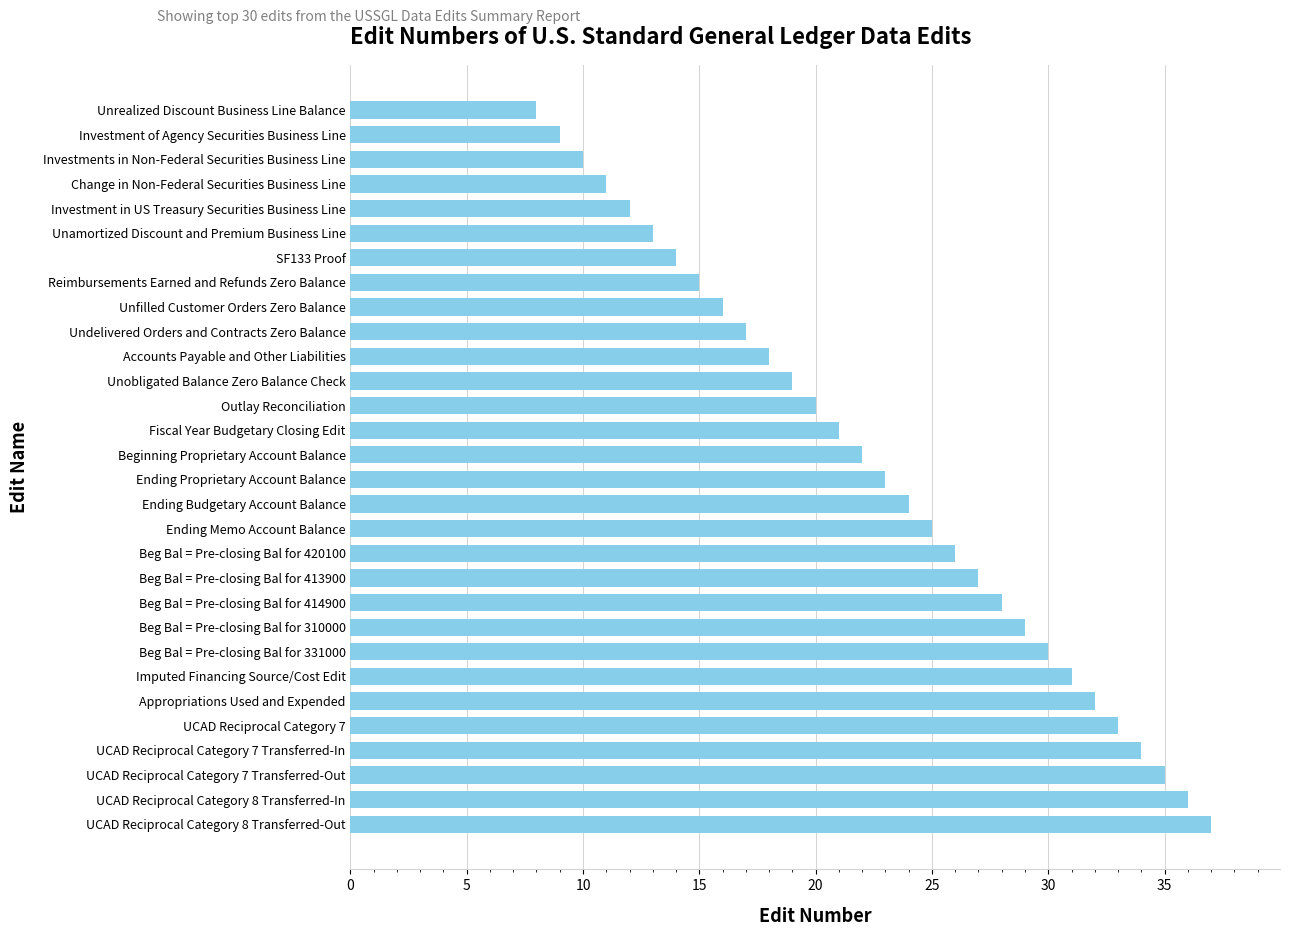

Which category has the highest value across all series?

UCAD Reciprocal Category 8 Transferred-Out